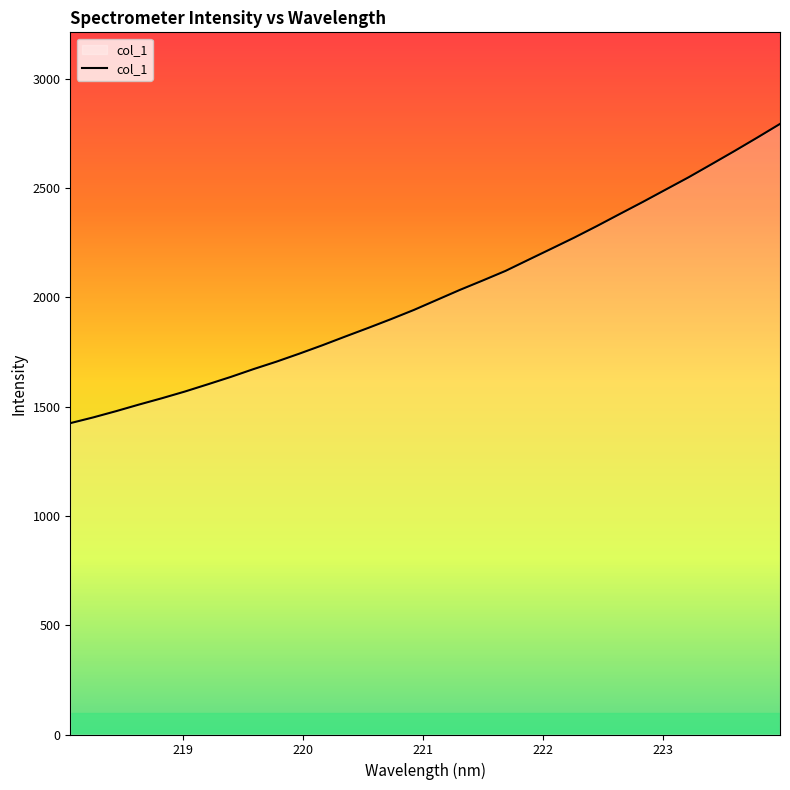

What is the greatest value displayed?

2792.4